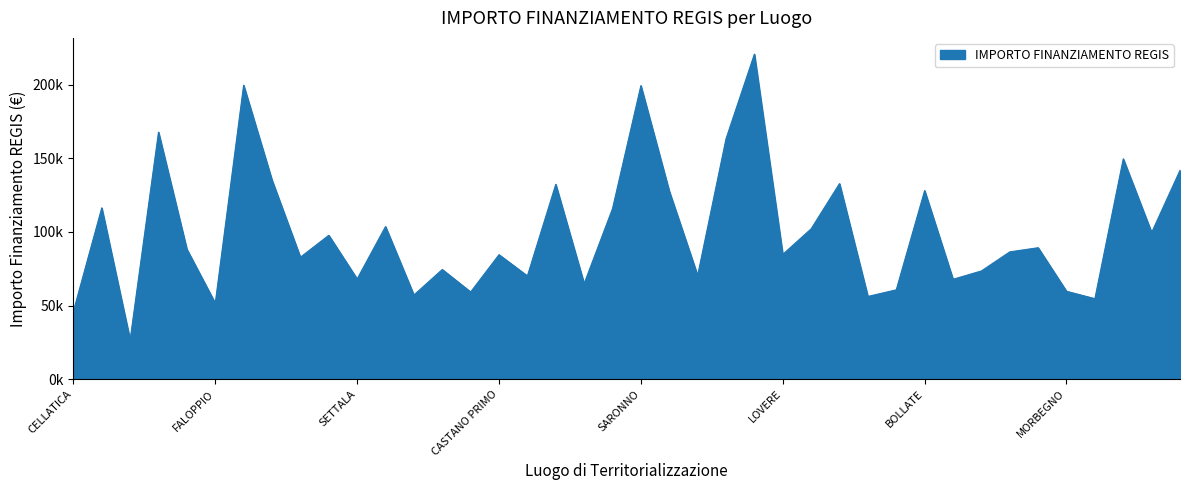

At which category does the chart reach its peak across all series?

BERGAMO